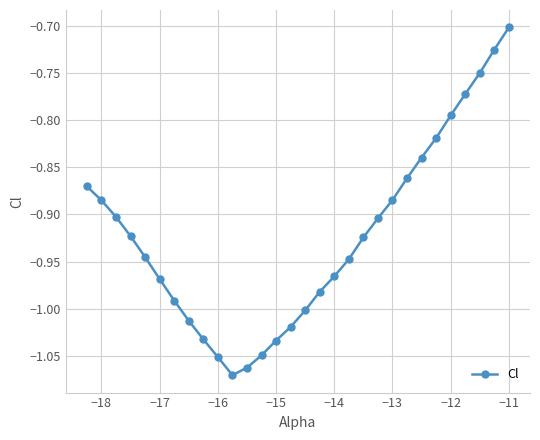

True or false: the data has more than 1 interior local peaks.

False